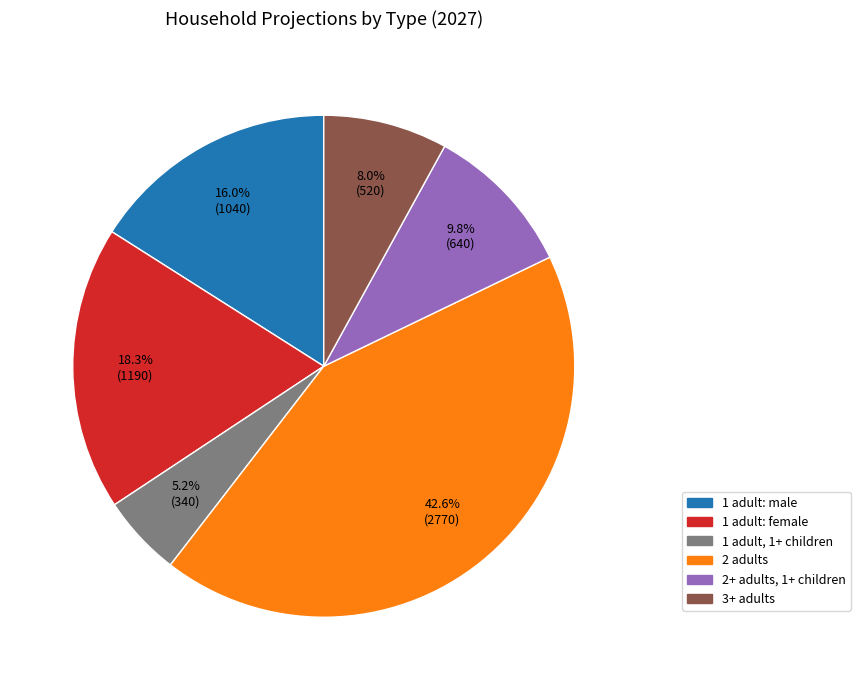

What is the largest slice in the pie chart?

2 adults